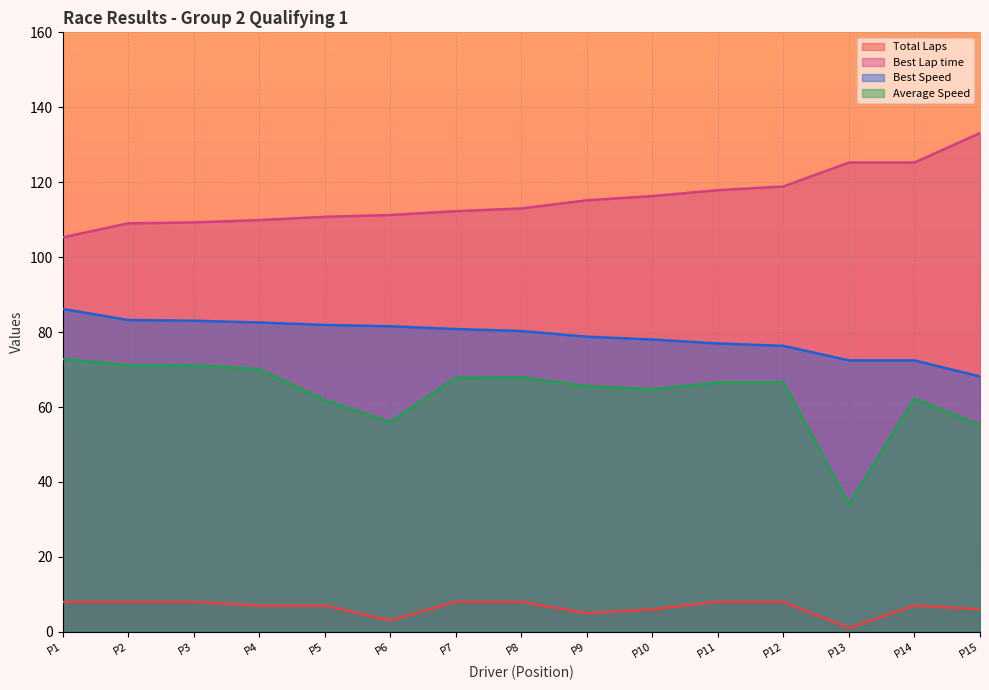

List the series in order of their peak value, highest first.

Best Lap time, Best Speed, Average Speed, Total Laps